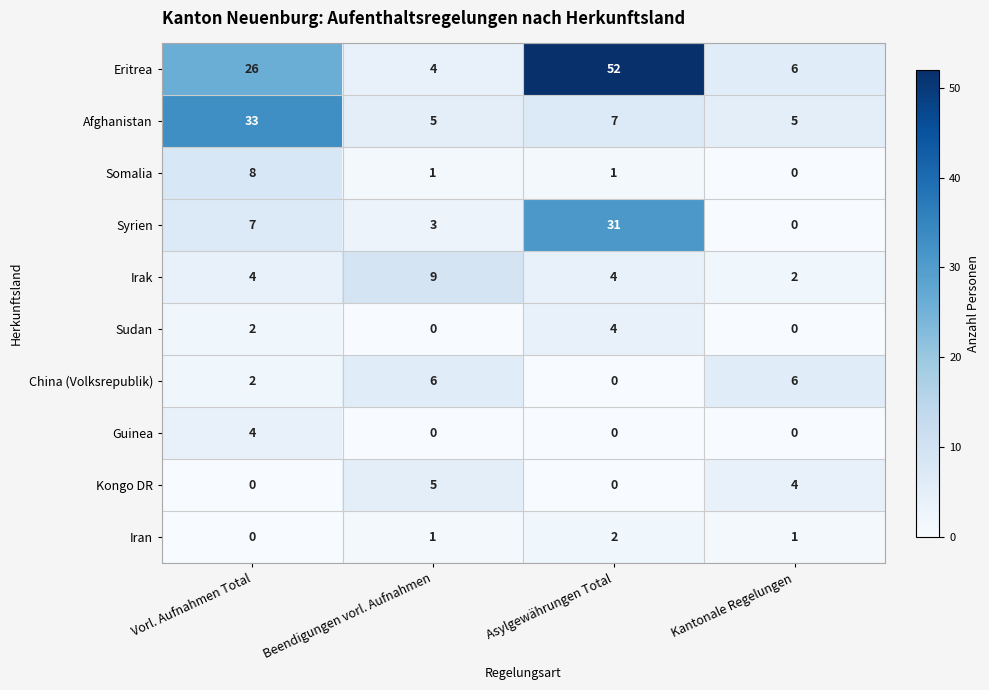

Read the Syrien value at Vorl. Aufnahmen Total.

7